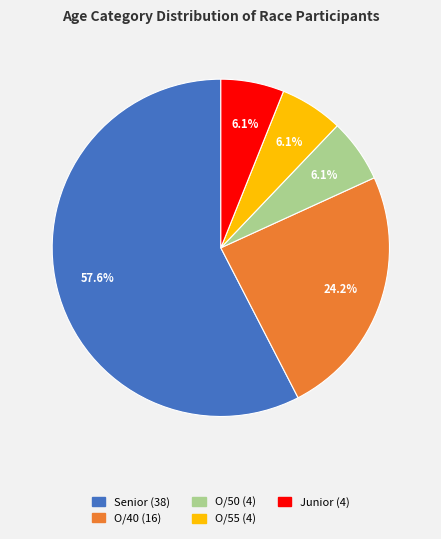

To the nearest percent, what is the average slice percentage?

20%